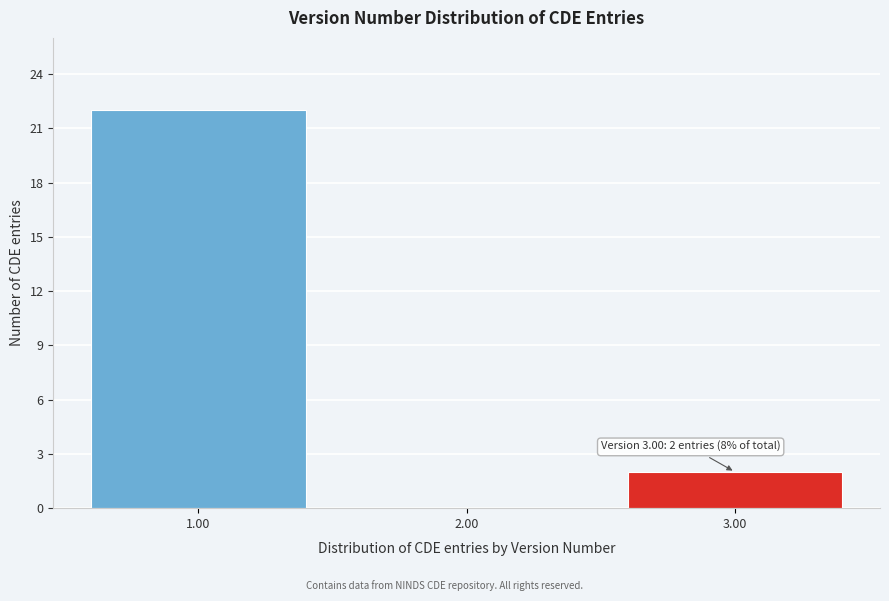

Reading right to left, transcribe all the data shown in this chart.

3.00=2	2.00=0	1.00=22